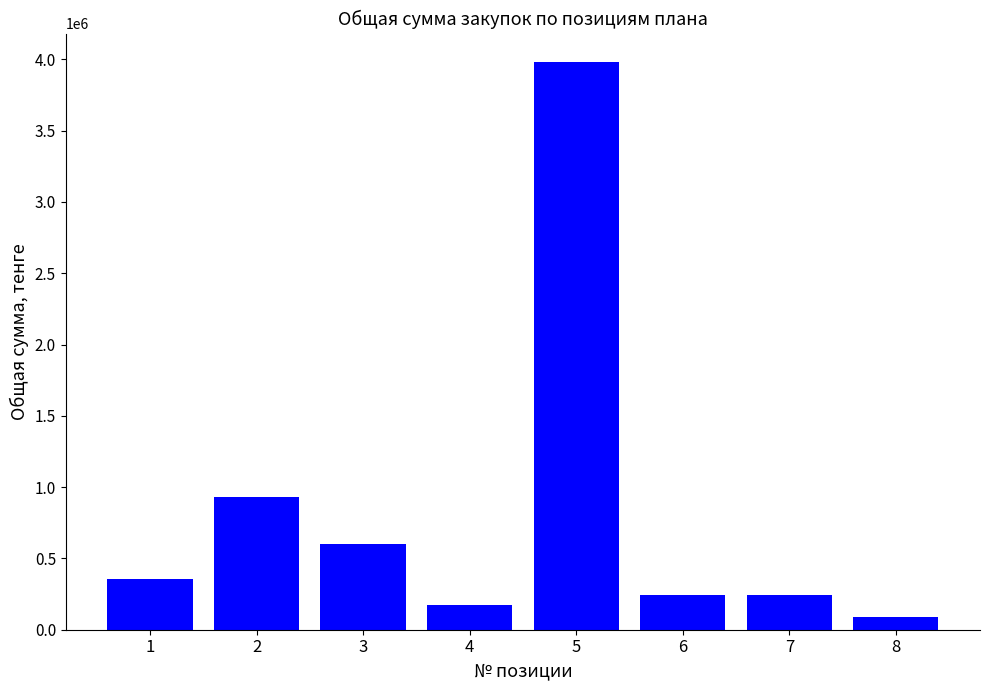

Where is the data nearest to the value 2035223?

2